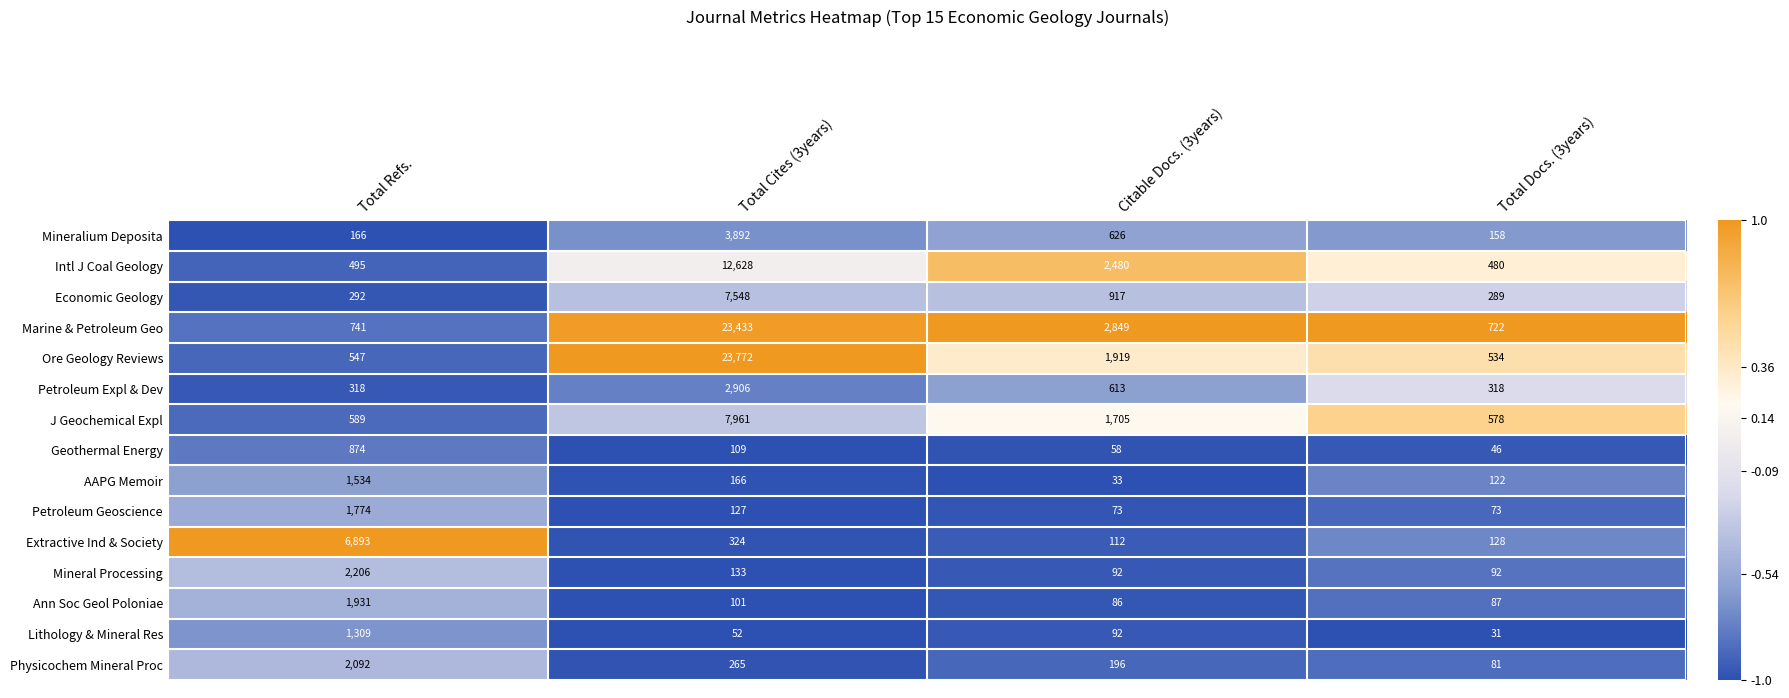

What is the spread (max minus min) of values at Total Docs. (3years)?

691